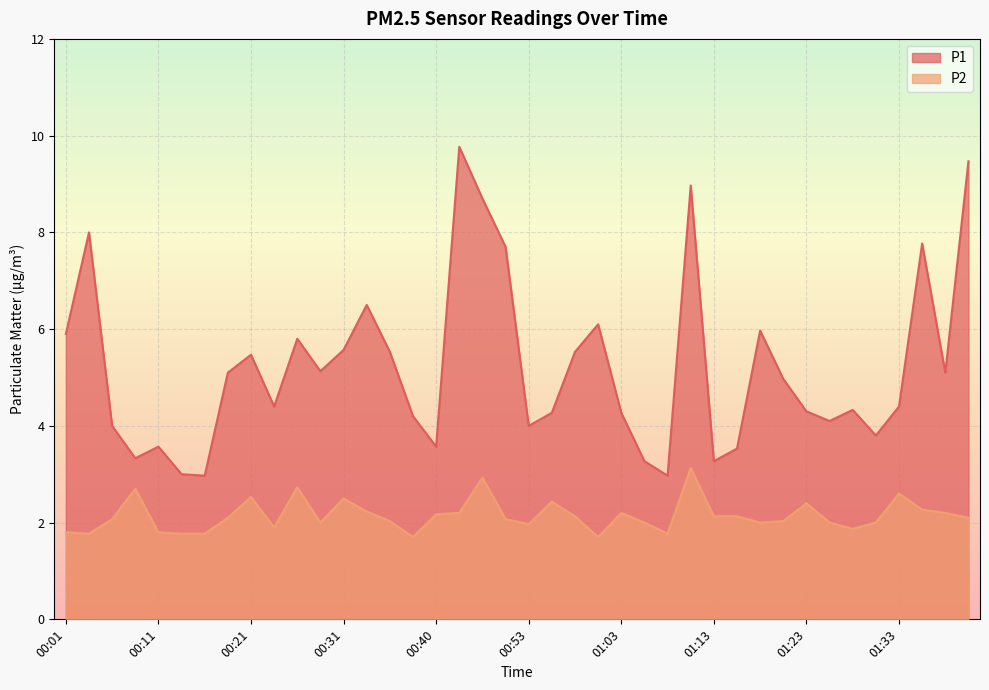

List the series in order of their peak value, highest first.

P1, P2